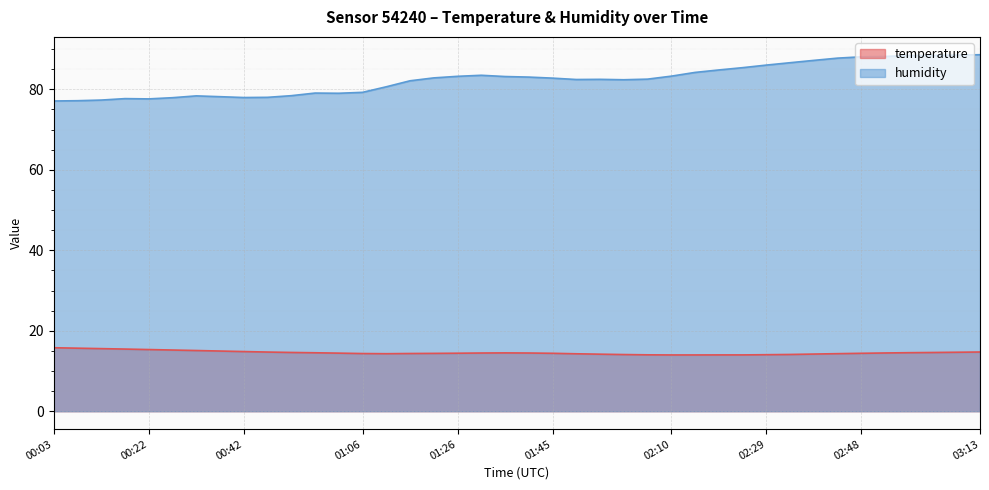

Reading right to left, list all the values displayed in this chart.

temperature: 03:13=14.7	03:08=14.7	03:03=14.6	02:58=14.6	02:53=14.5	02:48=14.4	02:44=14.3	02:39=14.2	02:34=14.1	02:29=14.1	02:24=14.0	02:19=14.0	02:14=14.0	02:10=14.0	02:05=14.0	02:00=14.1	01:55=14.2	01:50=14.3	01:45=14.4	01:40=14.5	01:36=14.5	01:31=14.5	01:26=14.4	01:21=14.4	01:16=14.3	01:11=14.3	01:06=14.3	01:01=14.4	00:57=14.5	00:52=14.6	00:47=14.7	00:42=14.8	00:37=15.0	00:32=15.1	00:27=15.2	00:22=15.3	00:18=15.4	00:13=15.6	00:08=15.7	00:03=15.8
humidity: 03:13=88.6	03:08=88.5	03:03=88.4	02:58=88.4	02:53=88.2	02:48=88.1	02:44=87.8	02:39=87.2	02:34=86.6	02:29=86.0	02:24=85.4	02:19=84.8	02:14=84.2	02:10=83.3	02:05=82.5	02:00=82.4	01:55=82.5	01:50=82.4	01:45=82.8	01:40=83.0	01:36=83.2	01:31=83.5	01:26=83.2	01:21=82.8	01:16=82.1	01:11=80.6	01:06=79.2	01:01=79.0	00:57=79.1	00:52=78.4	00:47=78.0	00:42=78.0	00:37=78.2	00:32=78.4	00:27=77.9	00:22=77.6	00:18=77.7	00:13=77.3	00:08=77.2	00:03=77.1